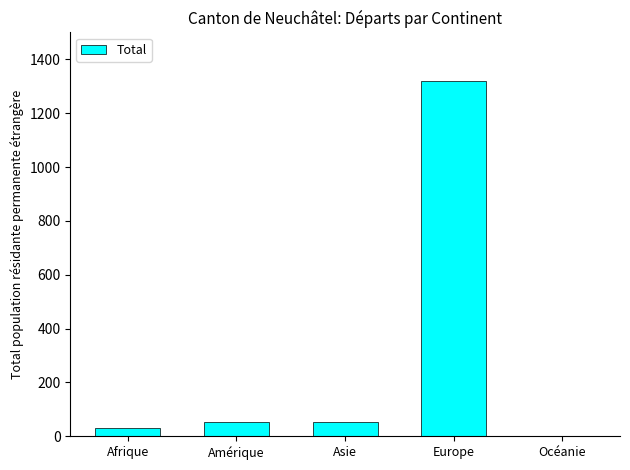

What is the sum of the values at Europe and Afrique?

1349